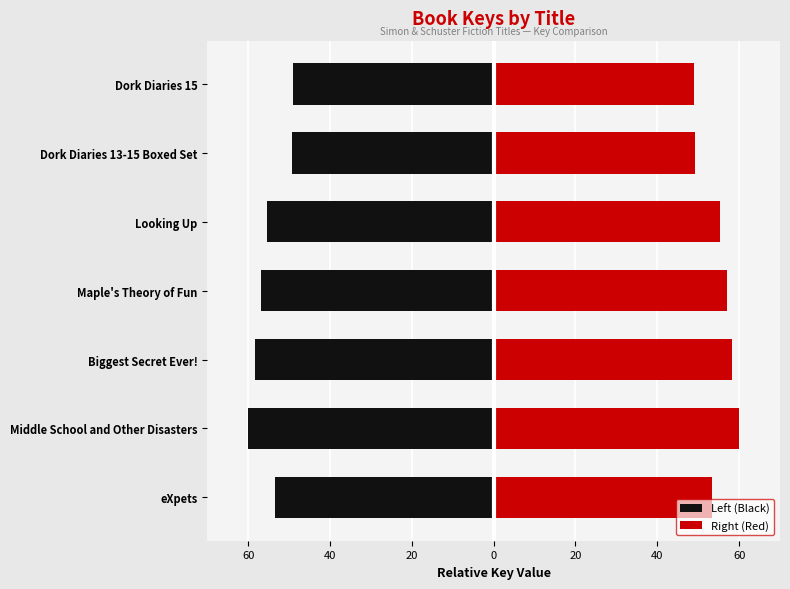

What is the greatest value displayed?

60.0